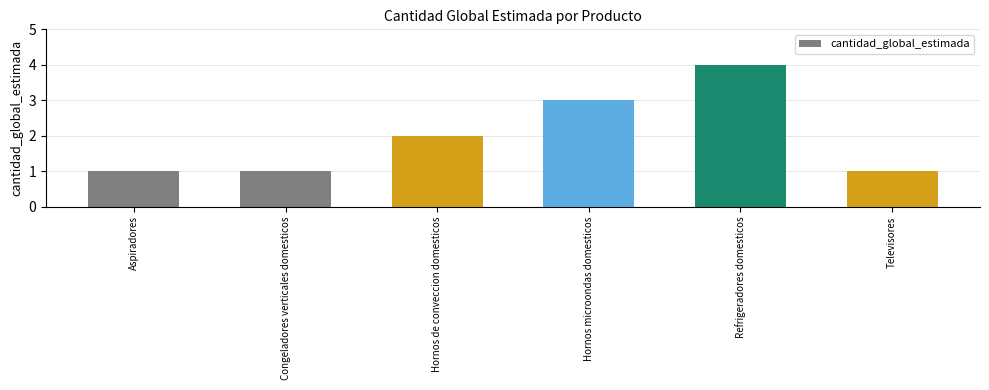

How many bars are there in total?

6